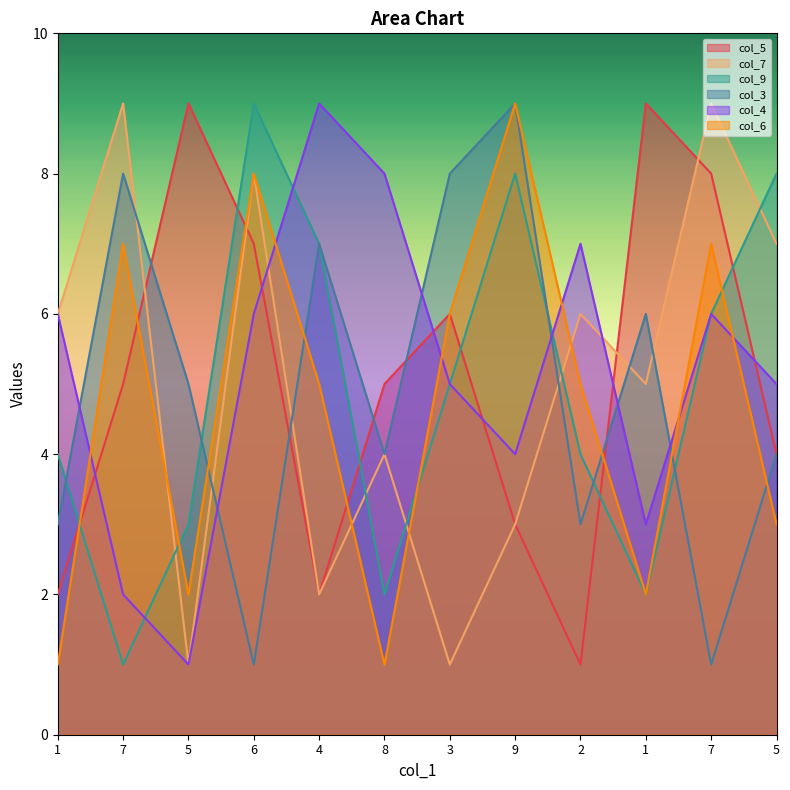

The col_6 series shows 0 at 8. True or false?

False